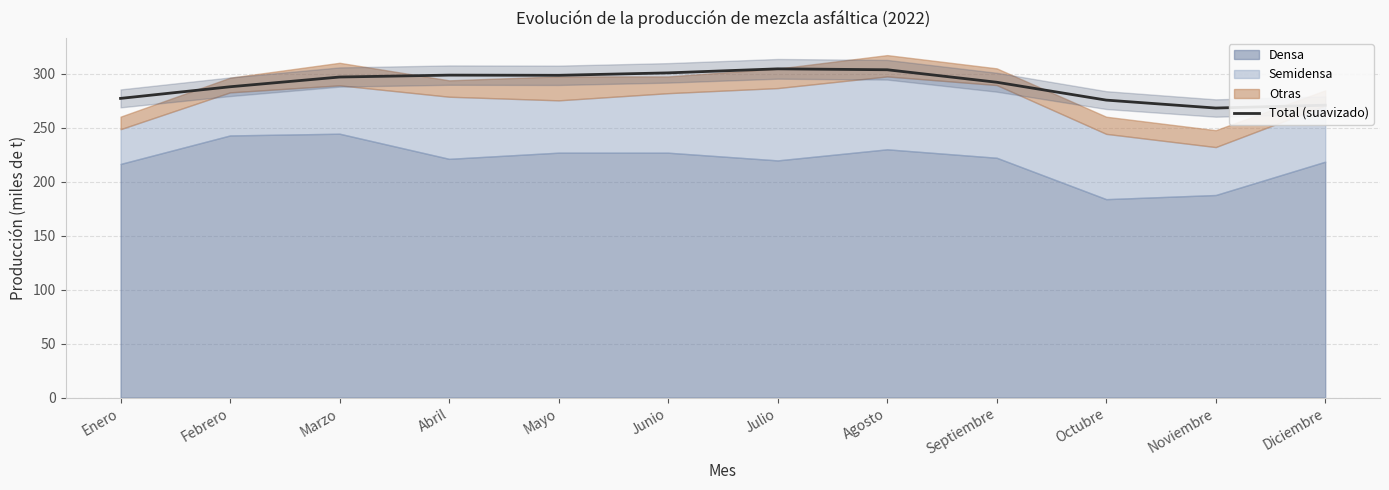

At which category does the data reach its first local peak?

Abril